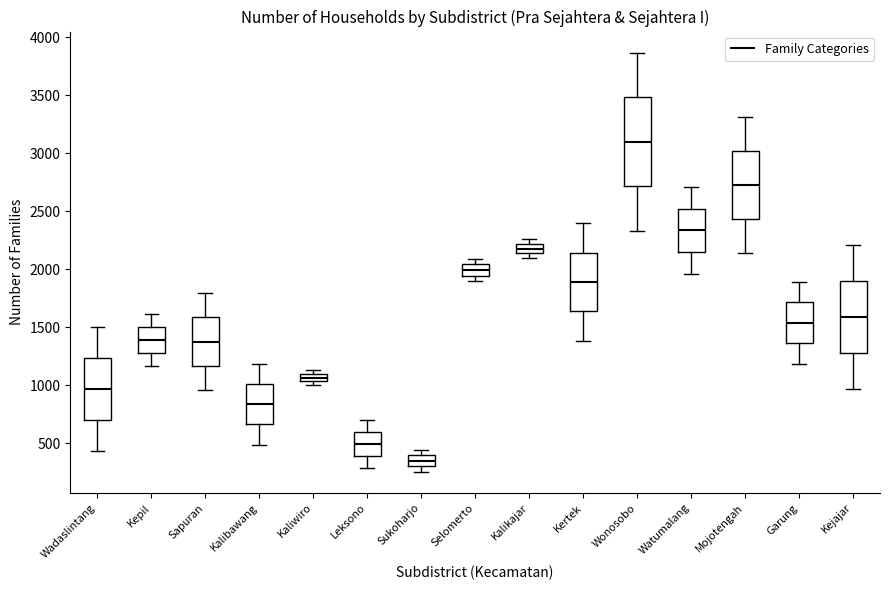

Where is the lower edge of the box for Kalikajar on the y-axis? The values are not printed on the chart, so give them approximately, as read against the axis.

2150